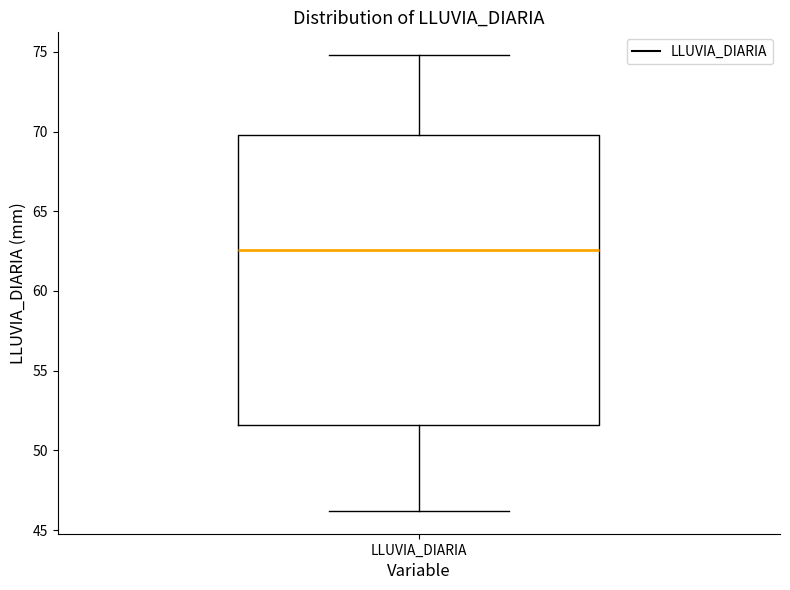

Where does the lower whisker of the box for LLUVIA_DIARIA end on the y-axis? The values are not printed on the chart, so give them approximately, as read against the axis.

46.0